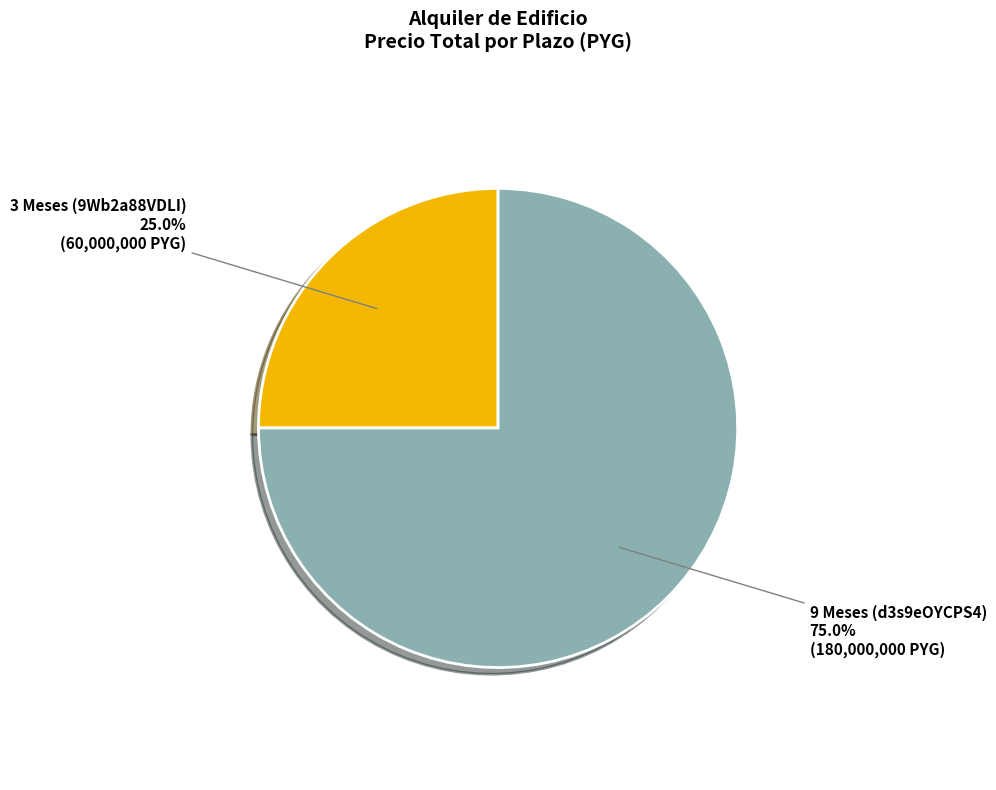

Count the number of slices in the pie.

2